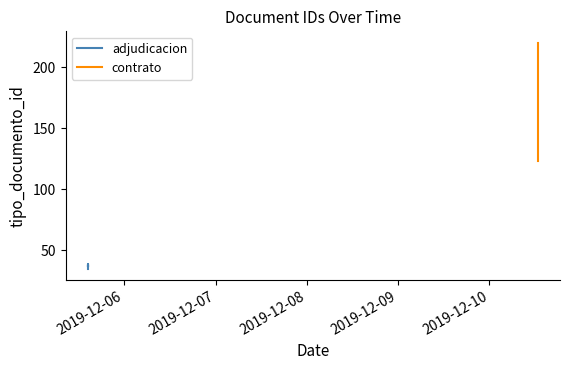

The chart shows a value of 35 at 2019-12-05 14:27:46. True or false?

True